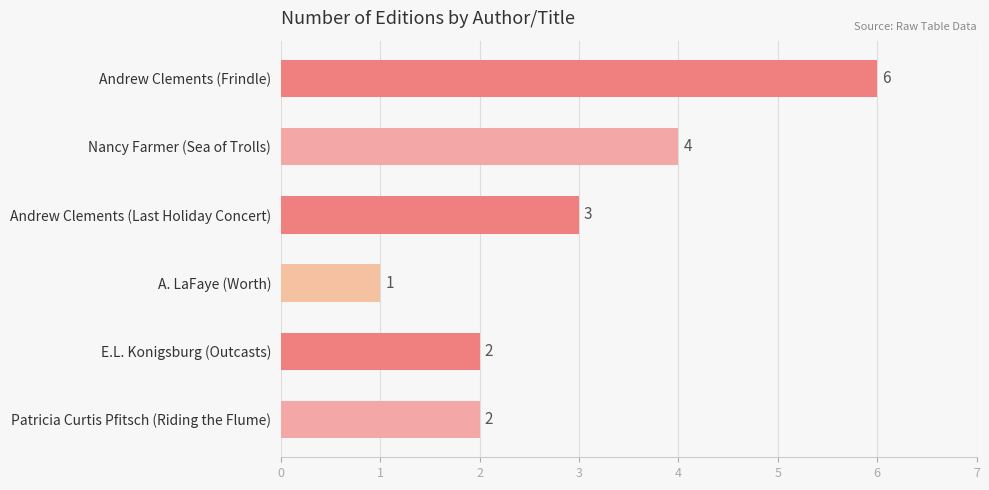

Reading bottom to top, transcribe all the data shown in this chart.

Patricia Curtis Pfitsch (Riding the Flume)=2	E.L. Konigsburg (Outcasts)=2	A. LaFaye (Worth)=1	Andrew Clements (Last Holiday Concert)=3	Nancy Farmer (Sea of Trolls)=4	Andrew Clements (Frindle)=6